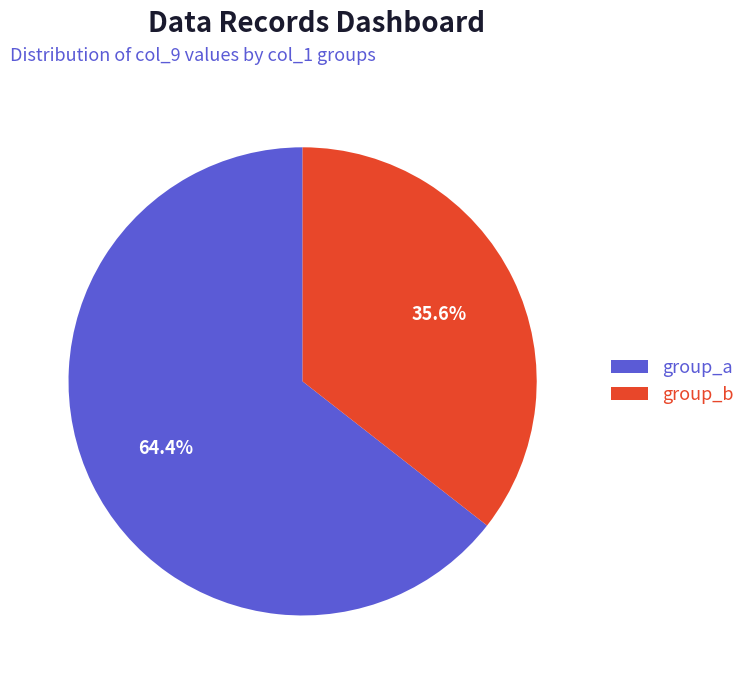

To the nearest percent, what is the average slice percentage?

50%